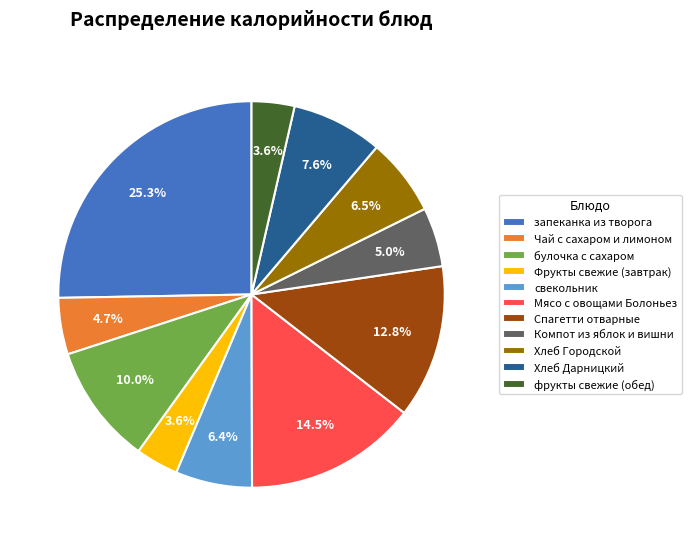

Is свекольник the majority of the pie?

No